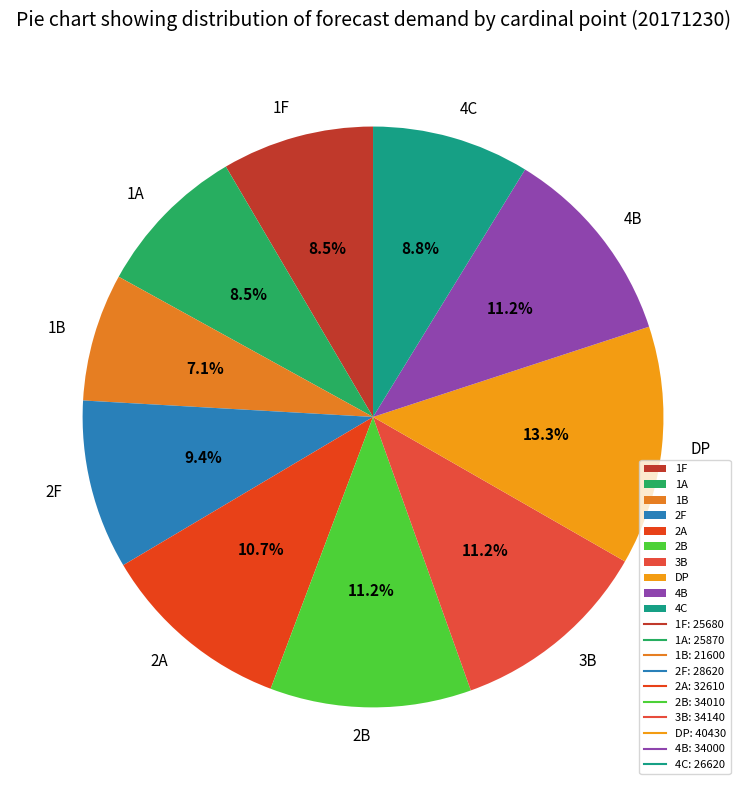

Does 2B represent more than half of the total?

No